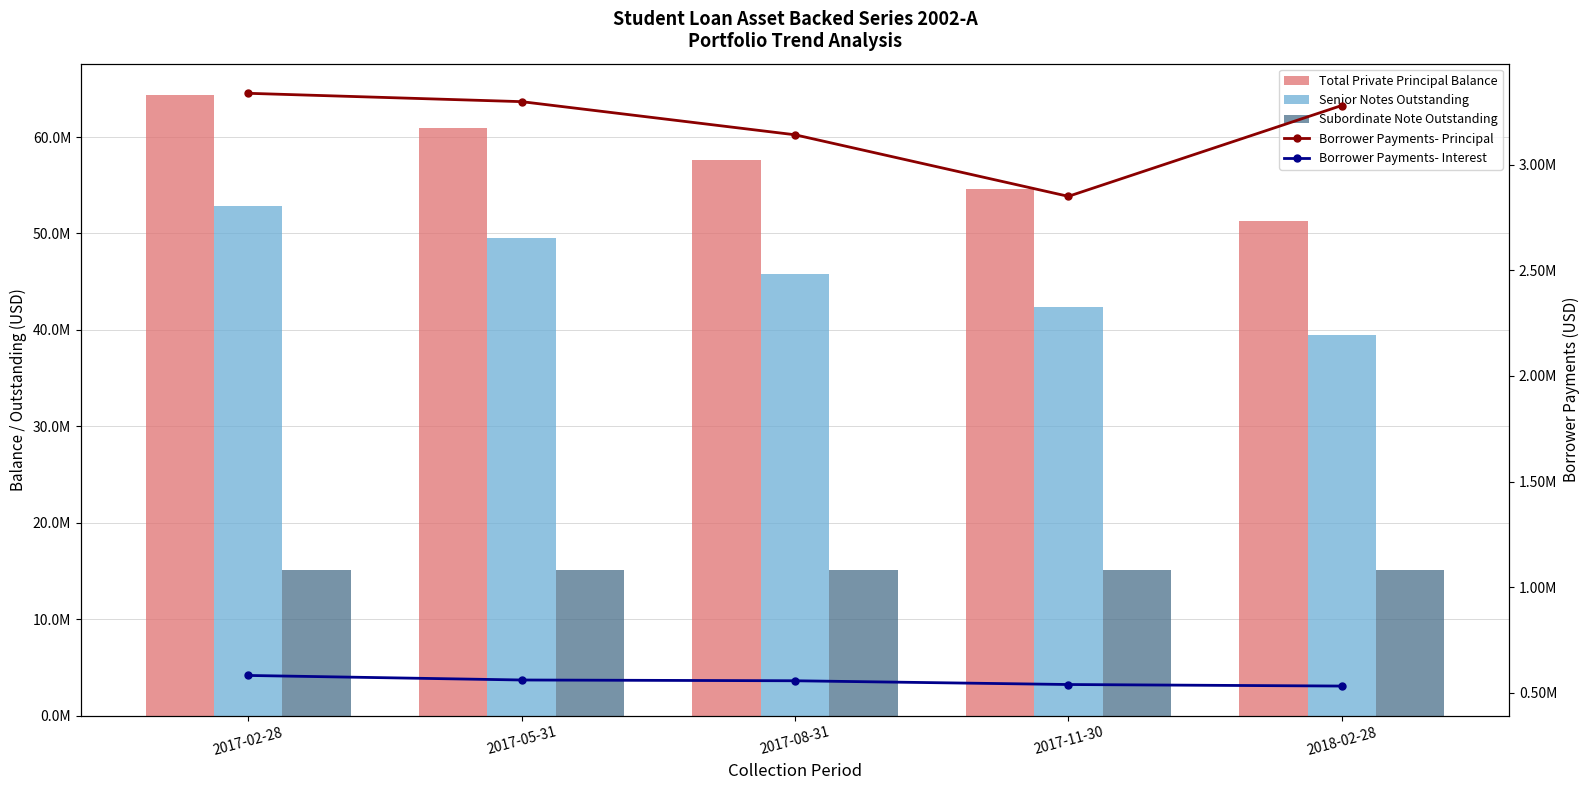

How many data points does each series have?

5